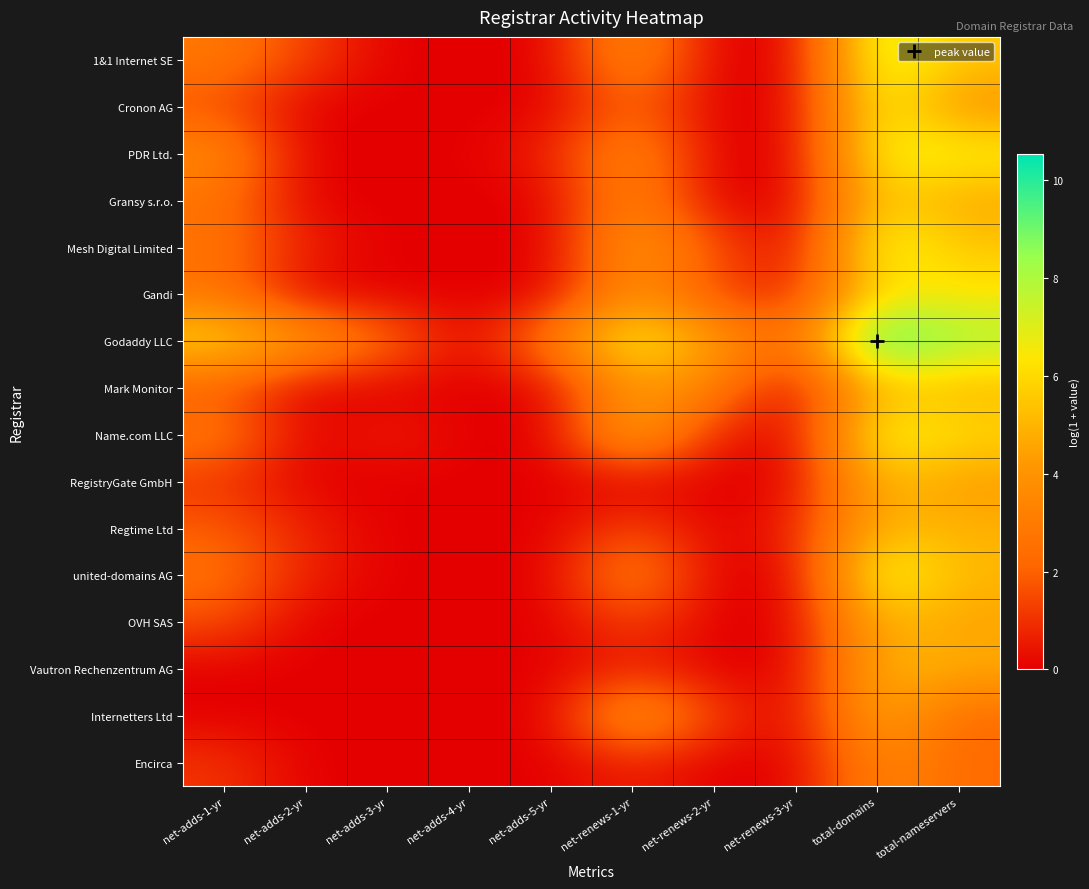

What is the spread (max minus min) of values at net-renews-3-yr?

2.1